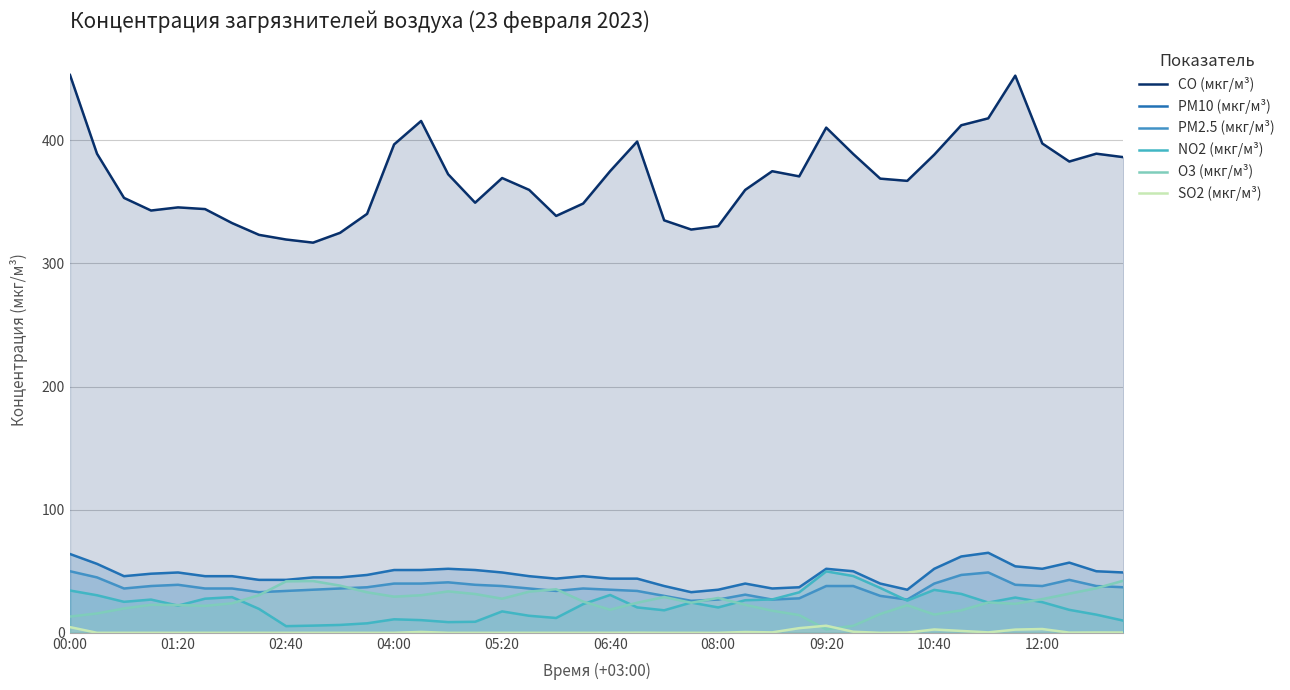

Between 26 and 31, which series saw the biggest shift?

CO (мкг/м³)